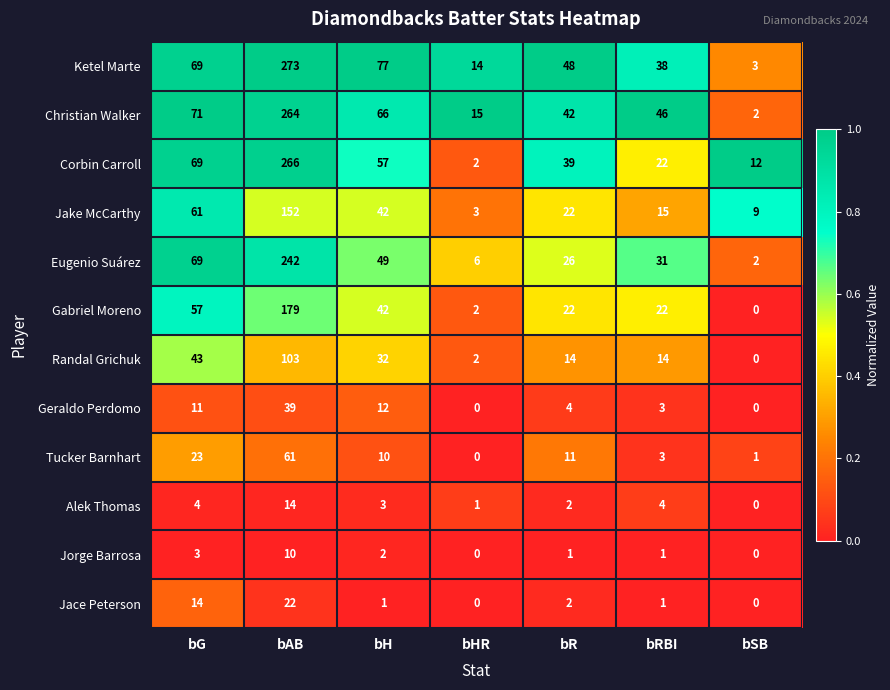

What is the total value across all series at bR?

233